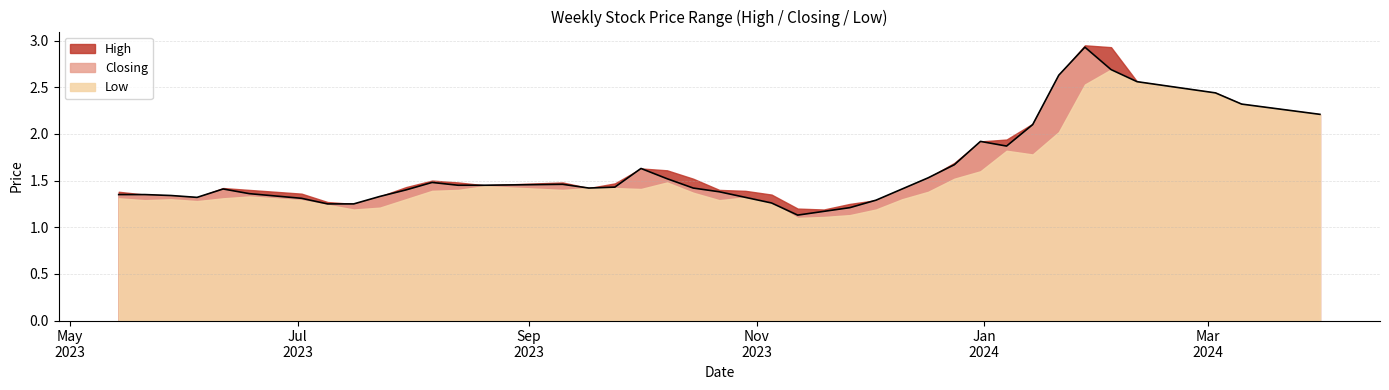

What is the difference between the second highest and second lowest values in the High series?

1.7